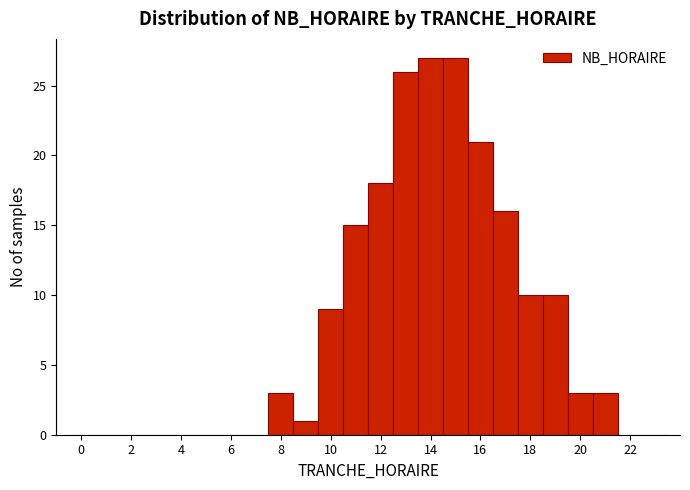

Reading left to right, list every bar in this chart as the range it spans on the x-axis followed by its height. Neither the bar edges nor the heights are printed on the chart, so give them approximately, as read against the axes.

-0.5 to 0.5: 0
0.5 to 1.5: 0
1.5 to 2.5: 0
2.5 to 3.5: 0
3.5 to 4.5: 0
4.5 to 5.5: 0
5.5 to 6.5: 0
6.5 to 7.5: 0
7.5 to 8.5: 3
8.5 to 9.5: 1
9.5 to 10.5: 9
10.5 to 11.5: 15
11.5 to 12.5: 18
12.5 to 13.5: 26
13.5 to 14.5: 27
14.5 to 15.5: 27
15.5 to 16.5: 21
16.5 to 17.5: 16
17.5 to 18.5: 10
18.5 to 19.5: 10
19.5 to 20.5: 3
20.5 to 21.5: 3
21.5 to 22.5: 0
22.5 to 23.5: 0